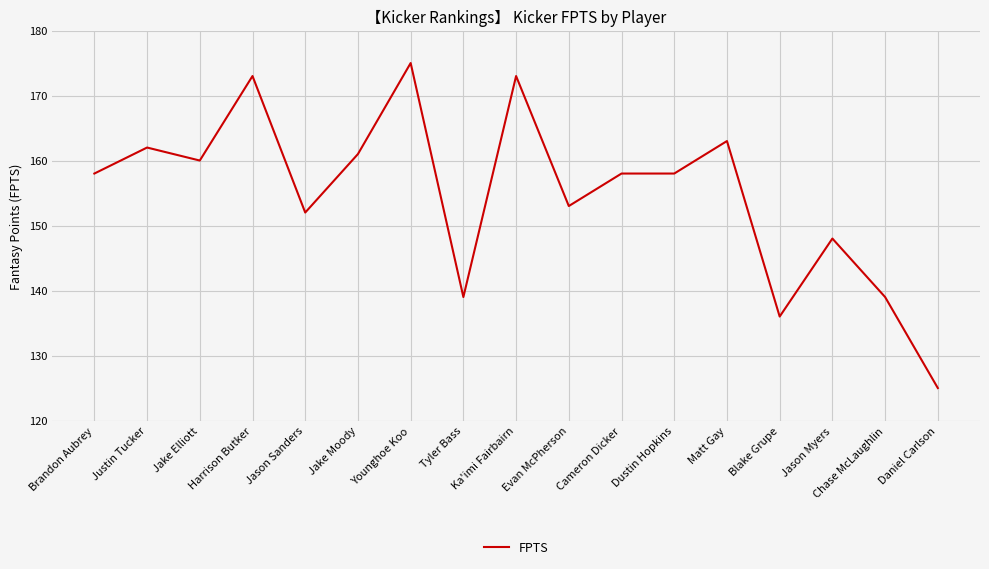

True or false: there are more than 0 points higher than both neighbors.

True